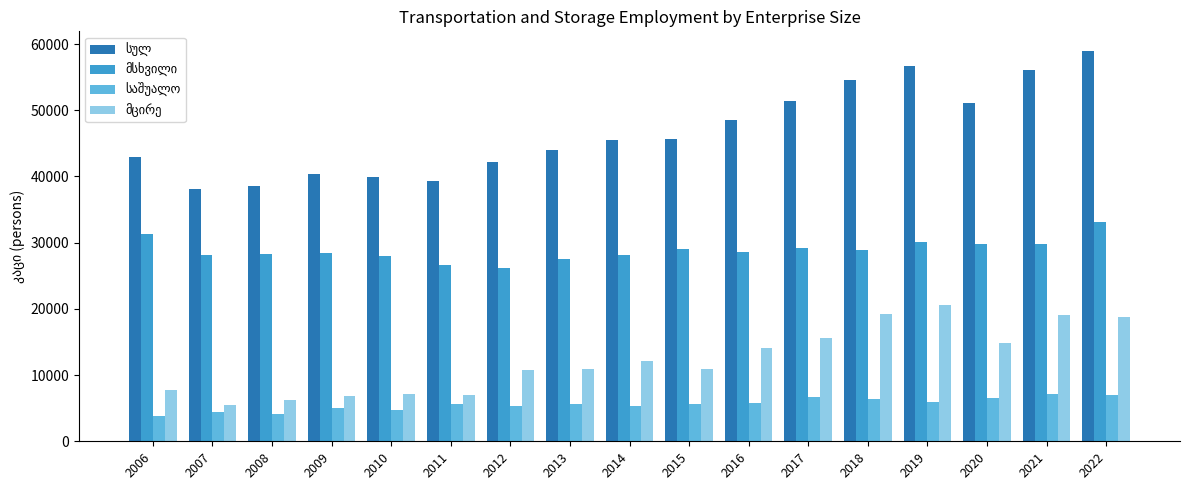

Which label corresponds to the largest value in the chart?

2022